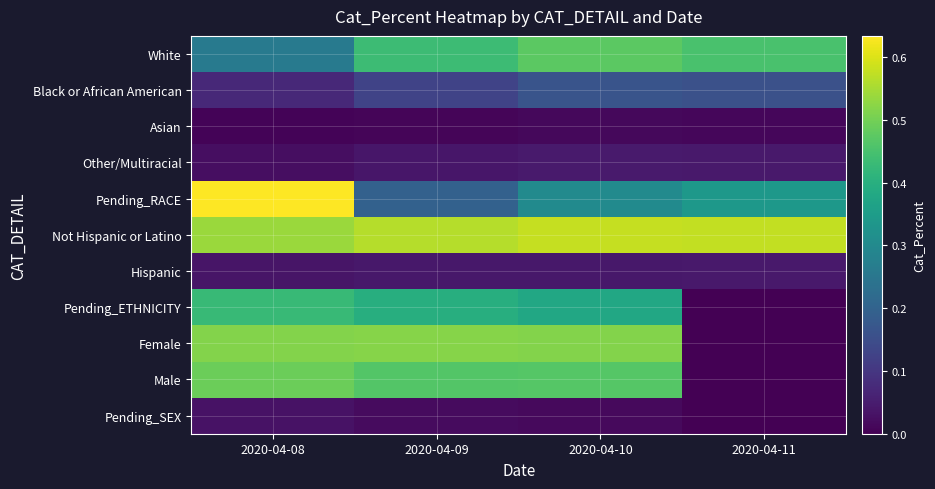

What is the spread (max minus min) of values at 2020-04-11?

0.6